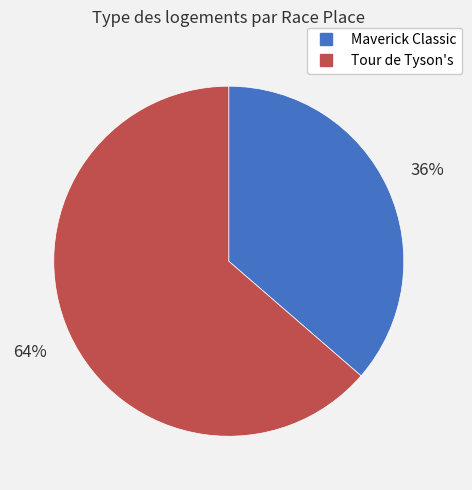

What is the ratio of the value at Maverick Classic to the value at Tour de Tyson's?

0.6